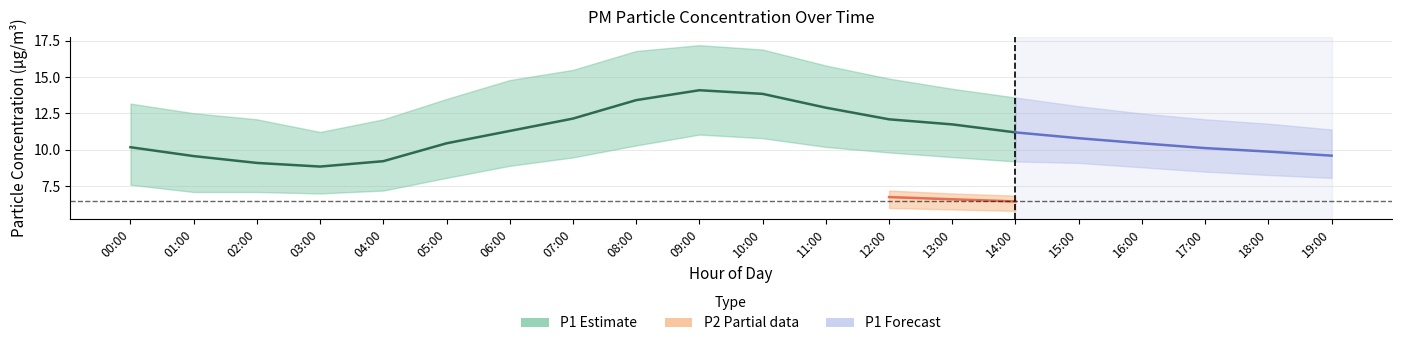

At which category does P1_upper reach its first local valley?

03:00